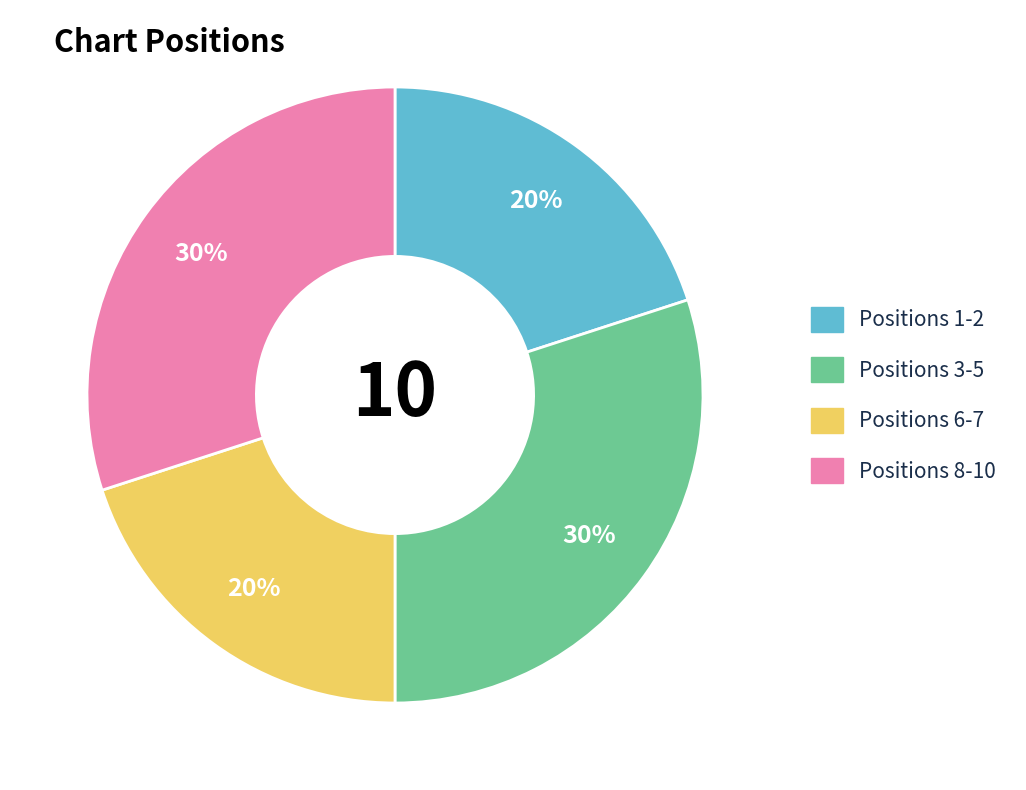

Count the number of slices in the pie.

4